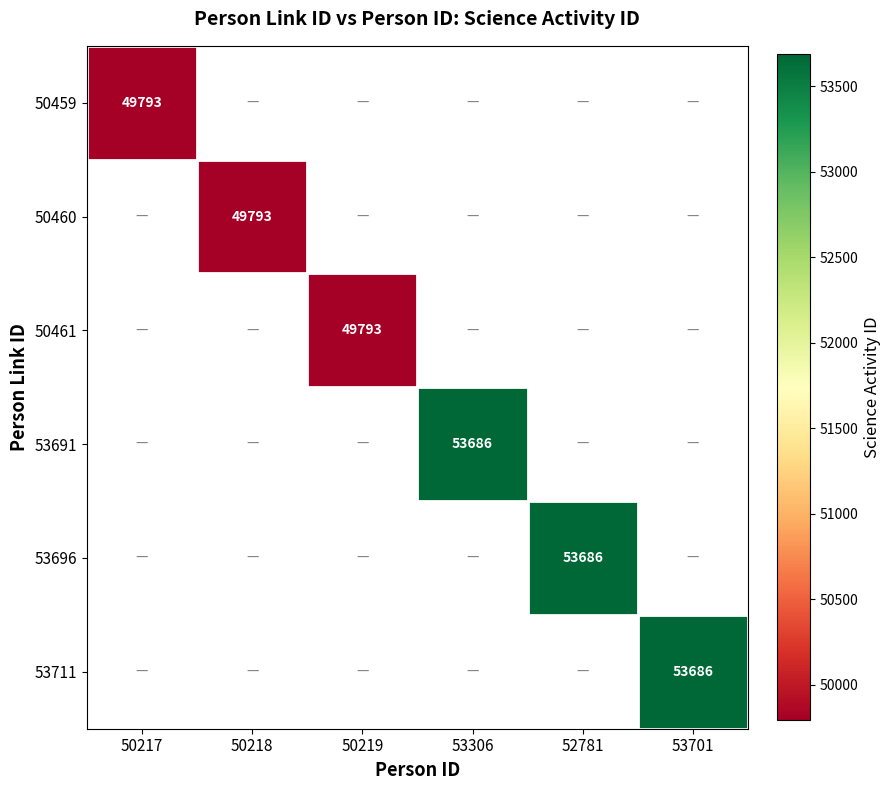

The 50459 series shows 14688 at 50217. True or false?

False